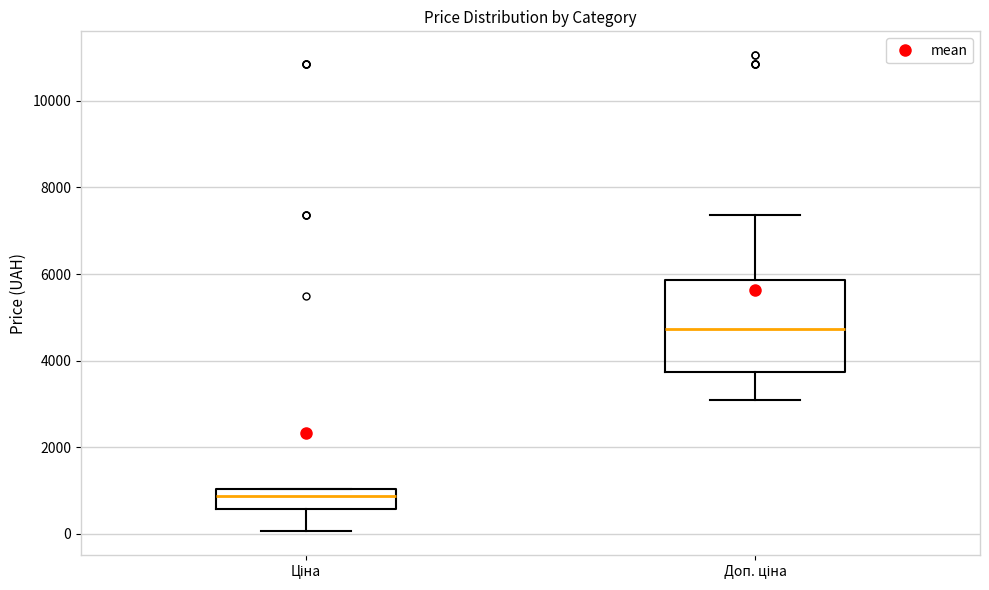

Which box has the highest median line?

Доп. ціна